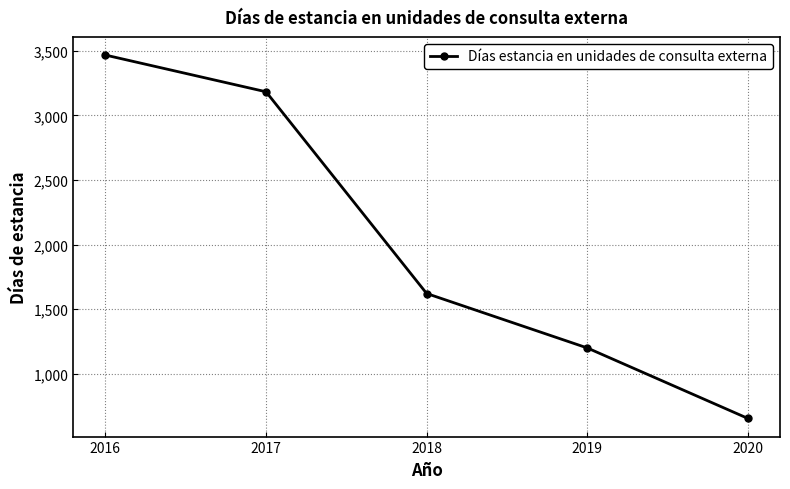

Rank the categories by value from lowest to highest.

2020, 2019, 2018, 2017, 2016